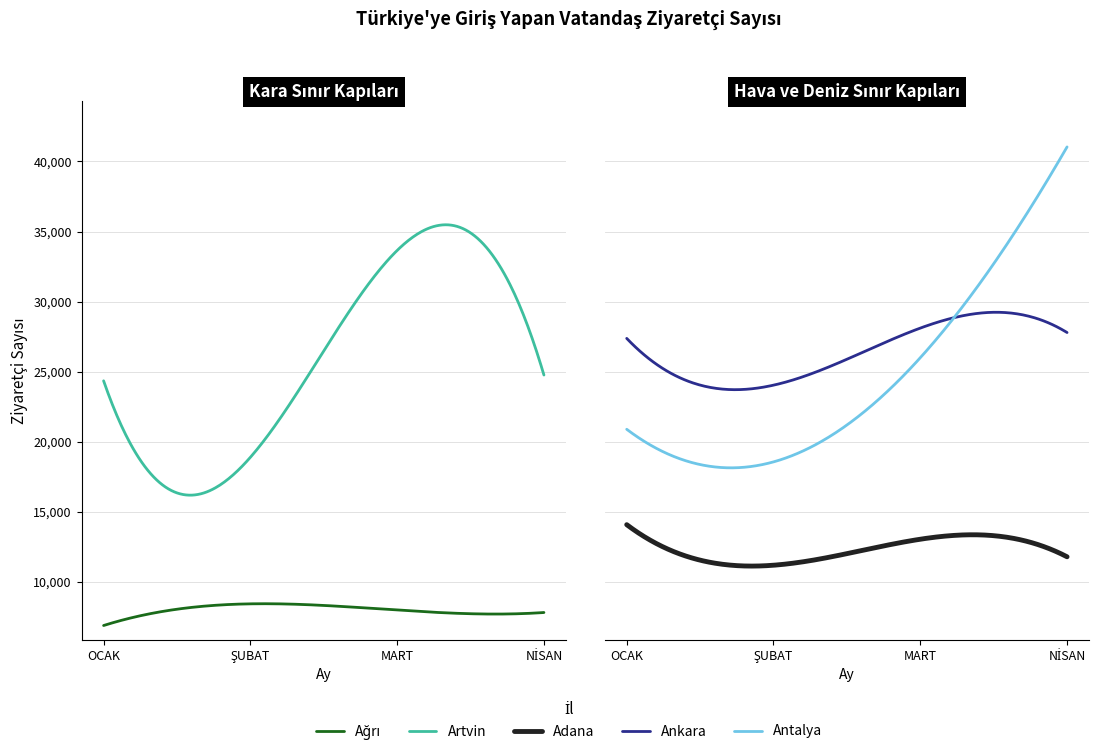

True or false: Ağrı and Antalya cross at least once.

False